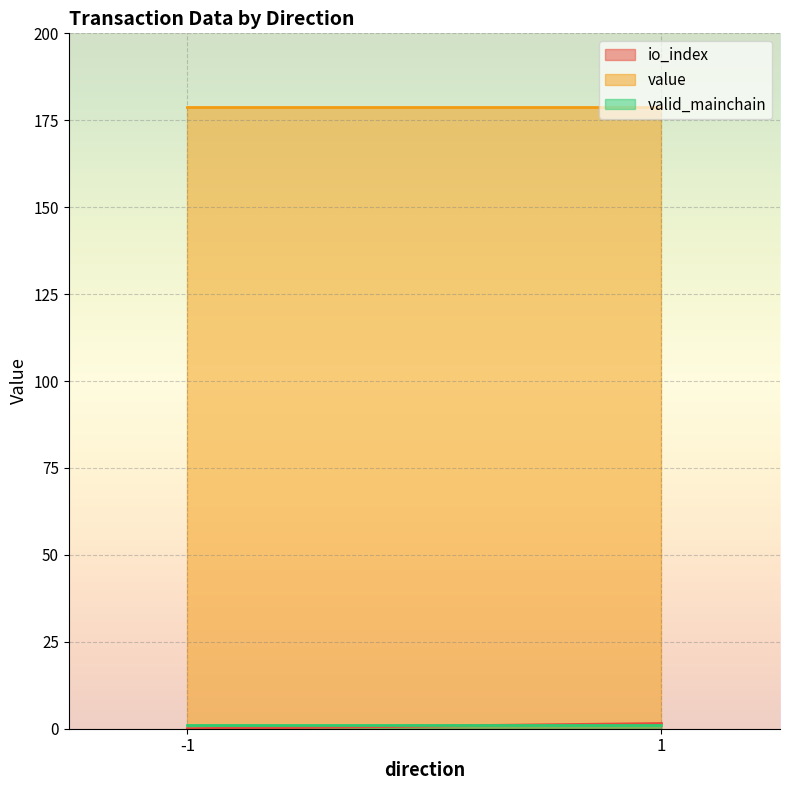

Which series has the largest total across all categories?

value